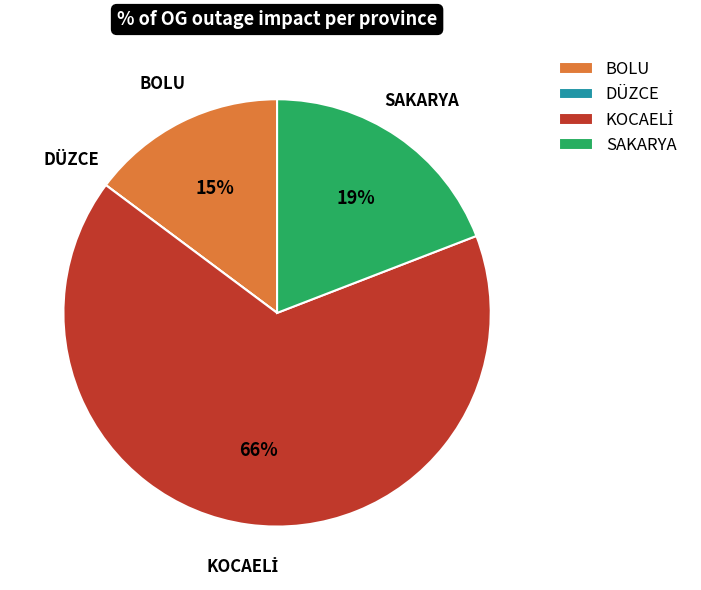

Is it true that BOLU is 7% of the pie?

False